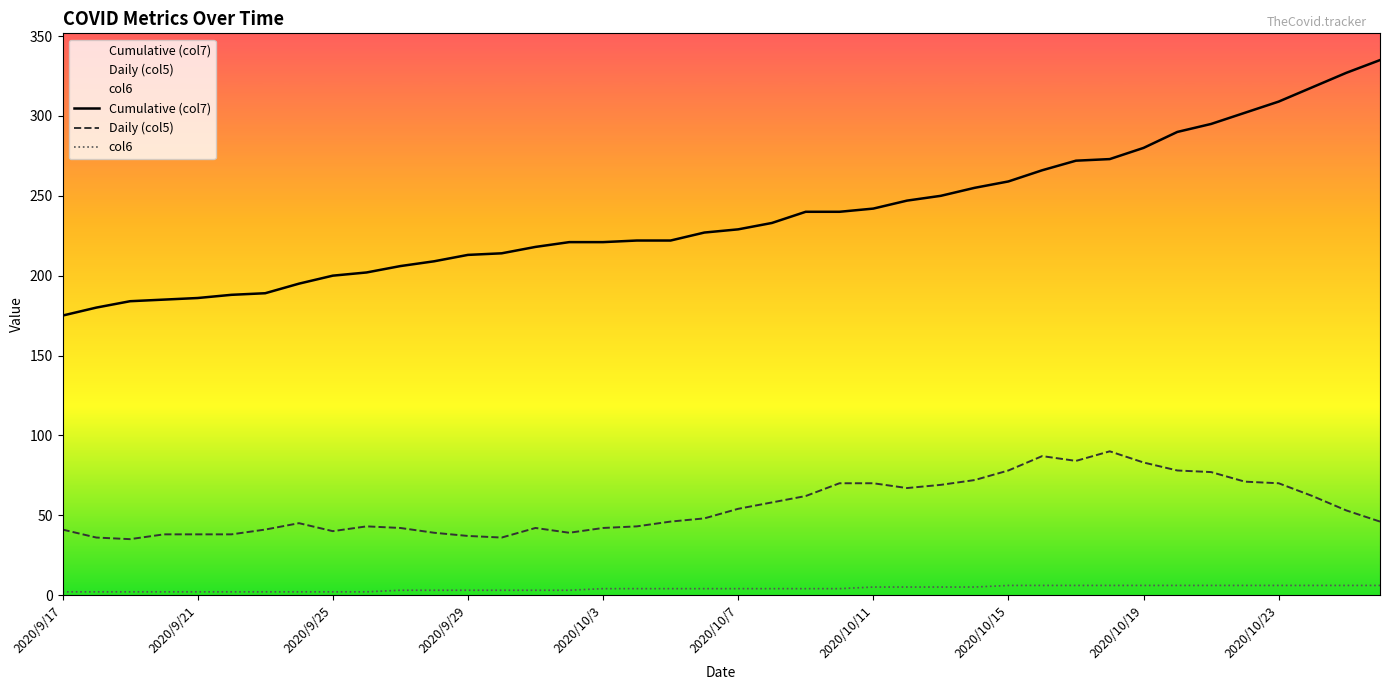

What are all the series names shown in the legend?

Cumulative (col7), Daily (col5), col6